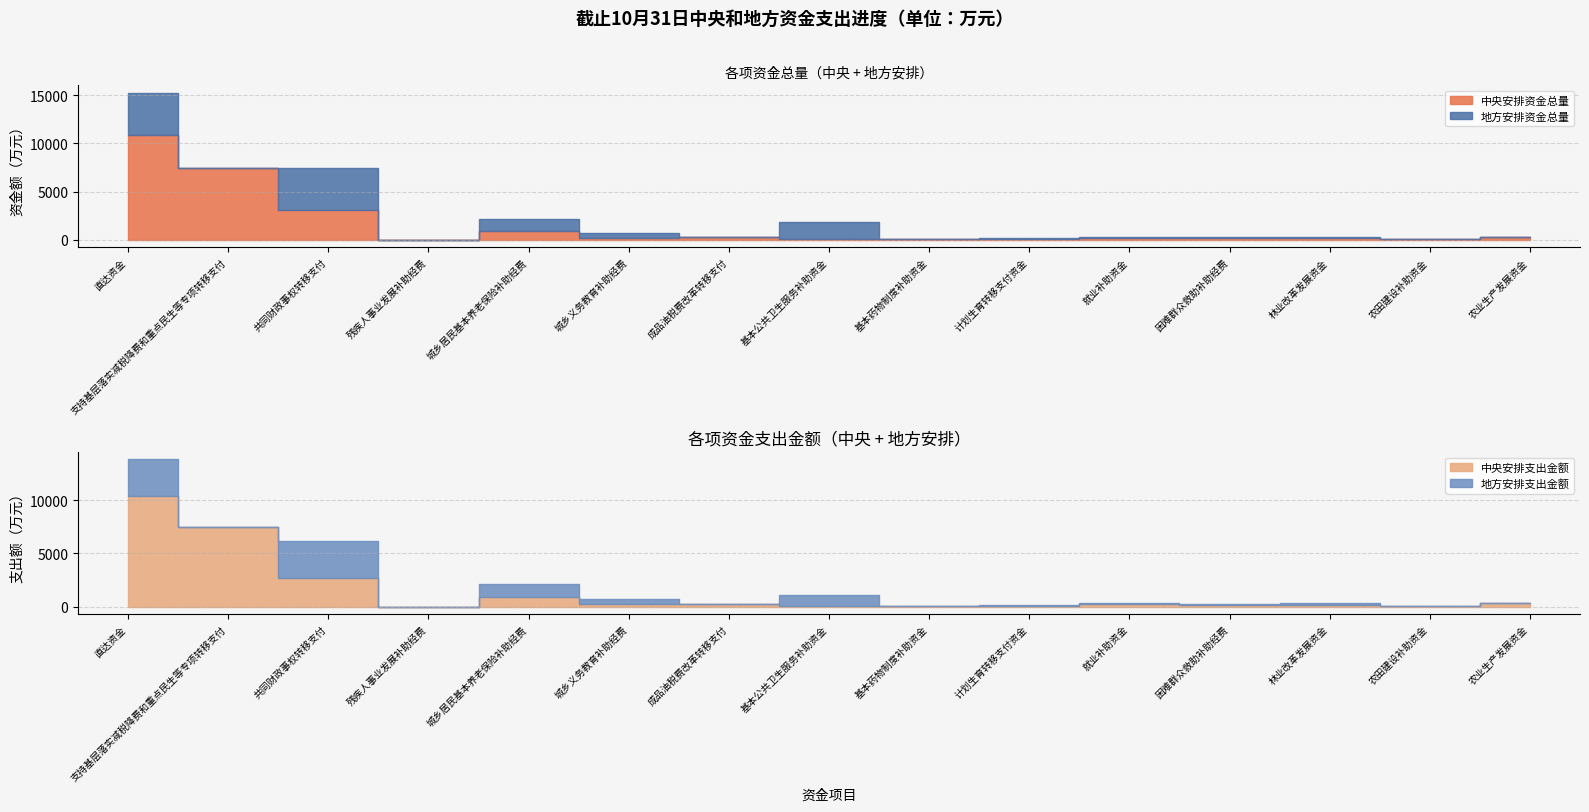

Which category has the lowest value in the 中央安排支出金额 series?

残疾人事业发展补助经费